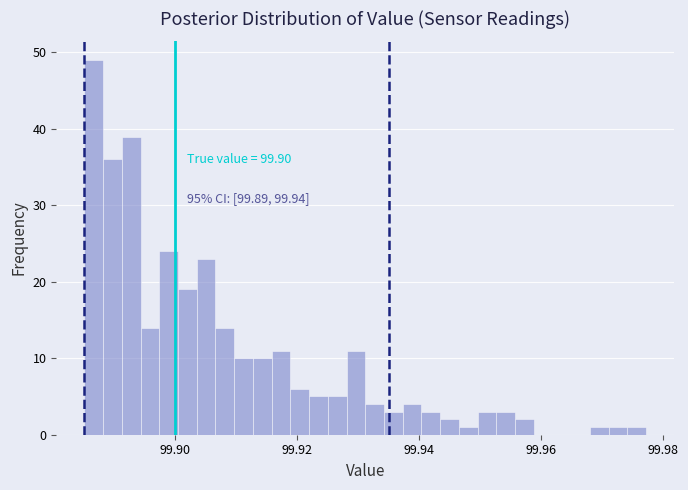

Around what value on the x-axis is the tallest bar? Give the approximate position of its centre, as read against the axis.

99.886